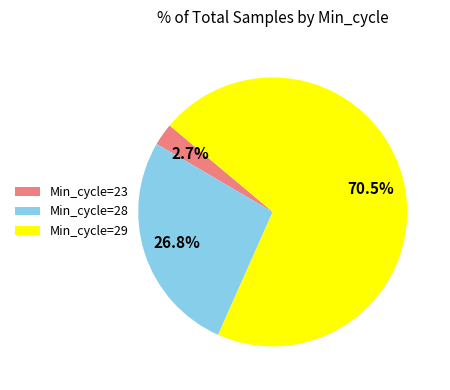

What portion of the pie excludes Min_cycle=29?

29.5%